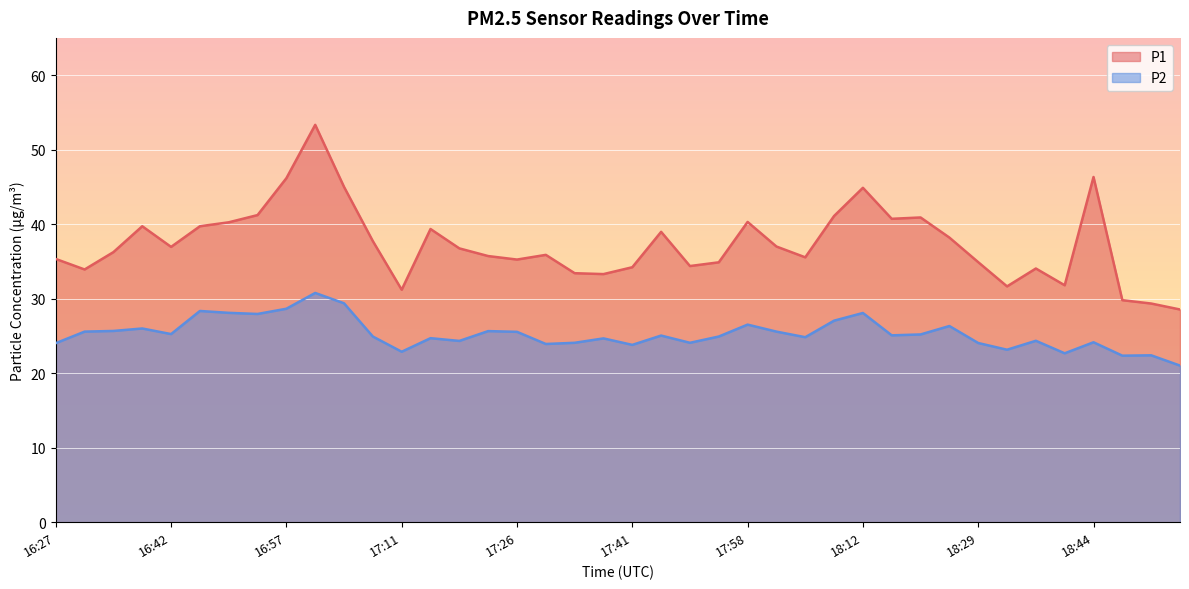

Which category has the highest value in the P1 series?

16:59